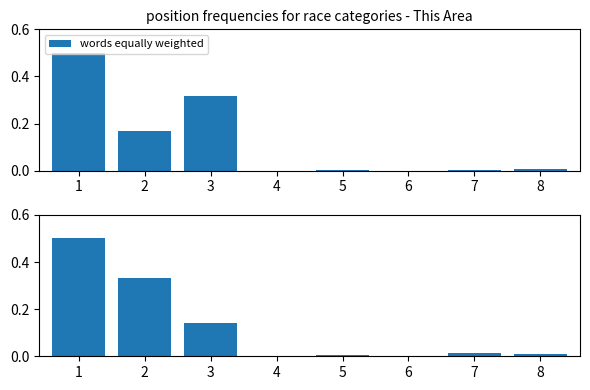

The words equally weighted series shows 0.0 at 4. True or false?

True